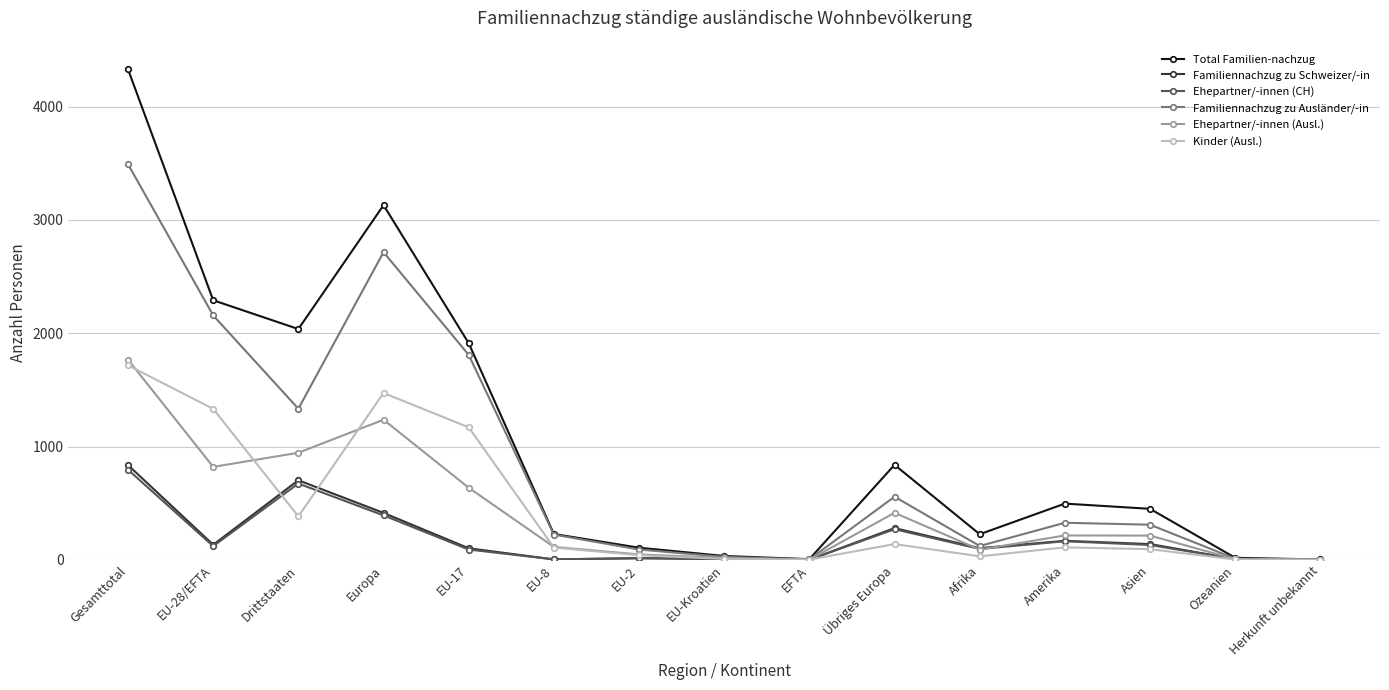

Where is the first local maximum for Ehepartner/-innen (CH)?

Drittstaaten